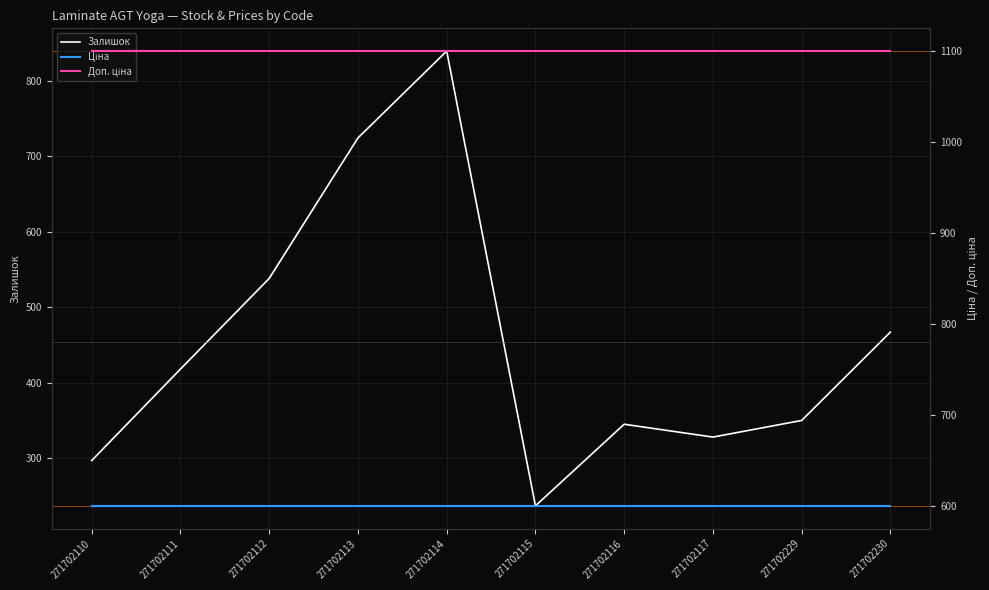

Reading left to right, what are all the values shown in this chart?

Залишок: 297.0	418.0	538.0	724.0	839.0	237.0	345.0	328.0	350.0	467.0
Ціна: 599.9	599.9	599.9	599.9	599.9	599.9	599.9	599.9	599.9	599.9
Доп. ціна: 1100.0	1100.0	1100.0	1100.0	1100.0	1100.0	1100.0	1100.0	1100.0	1100.0